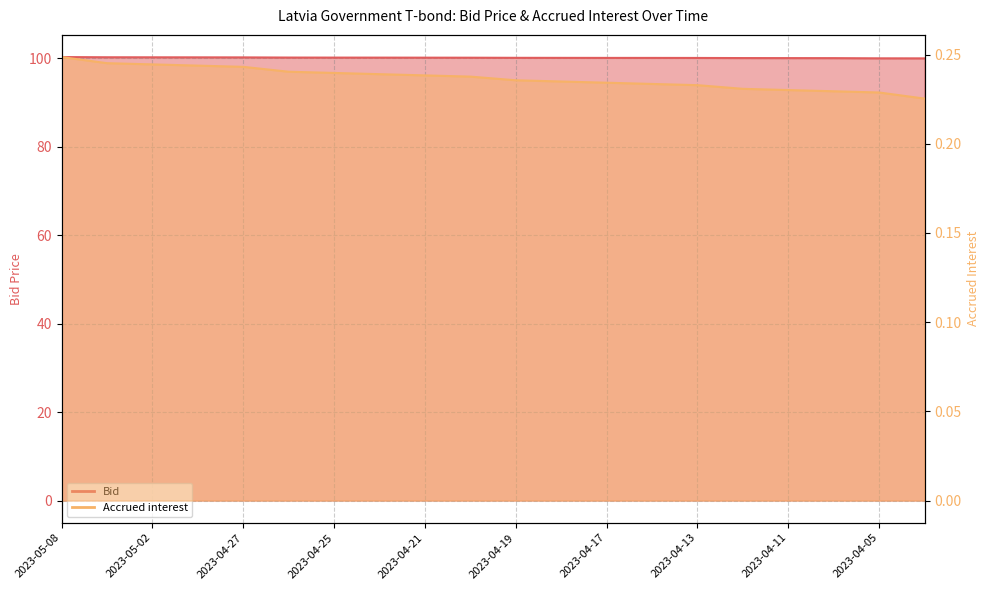

What is the maximum value shown in the chart?

100.2